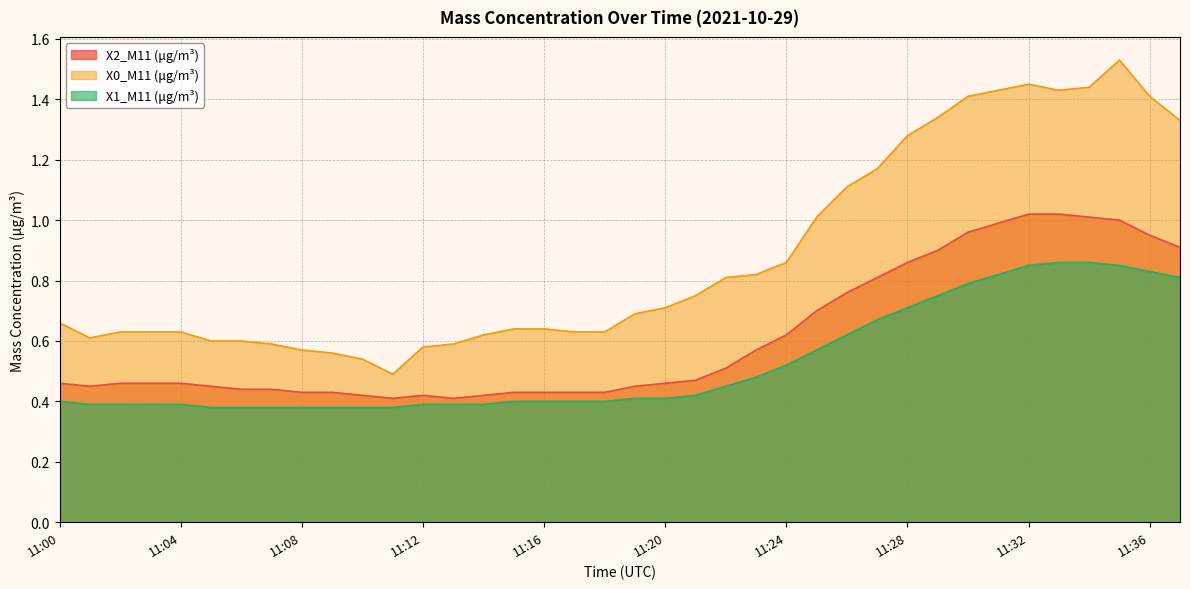

Is it true that X0_M11 (μg/m³) equals 1.8 at 11:25?

False